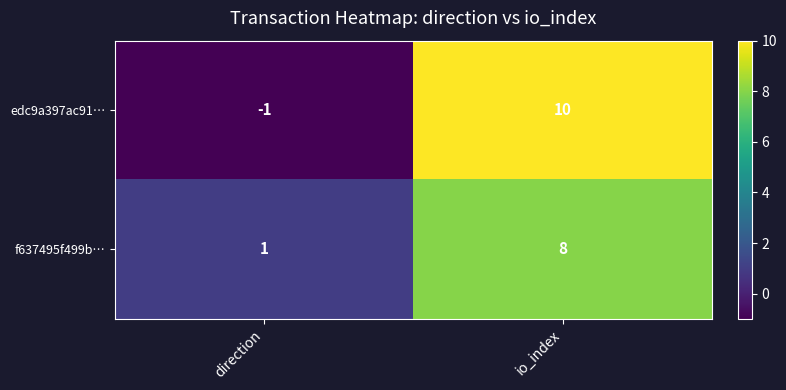

At which label does f637495f499b… reach its peak?

io_index